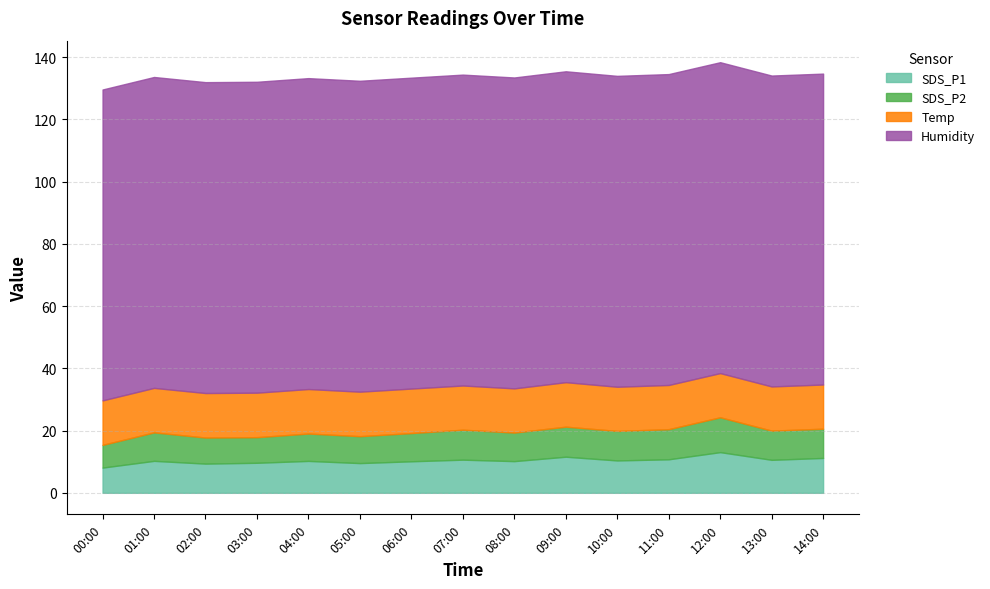

Does the chart have visible grid lines?

Yes